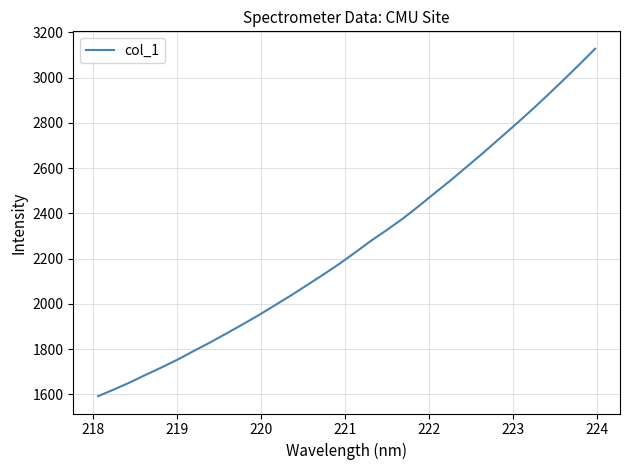

How many values are below 2225?

16